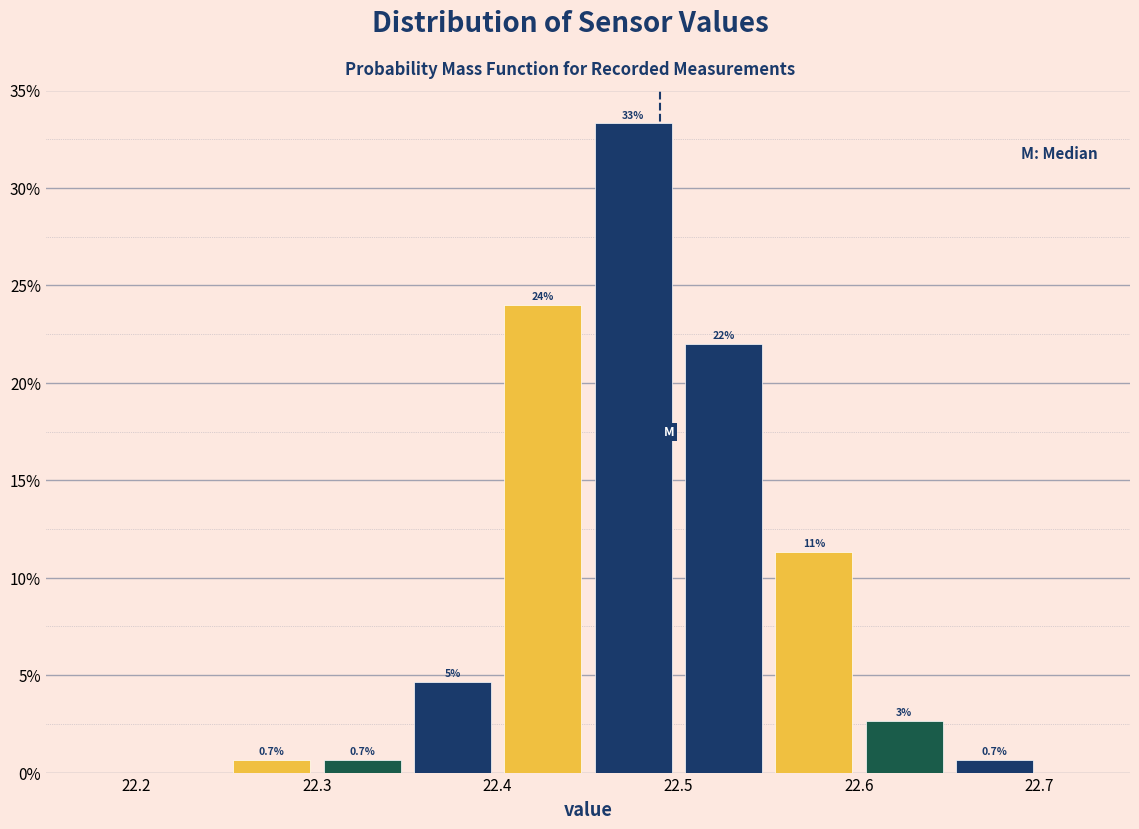

Over which range of the x-axis is the bar tallest?

22.45 to 22.50